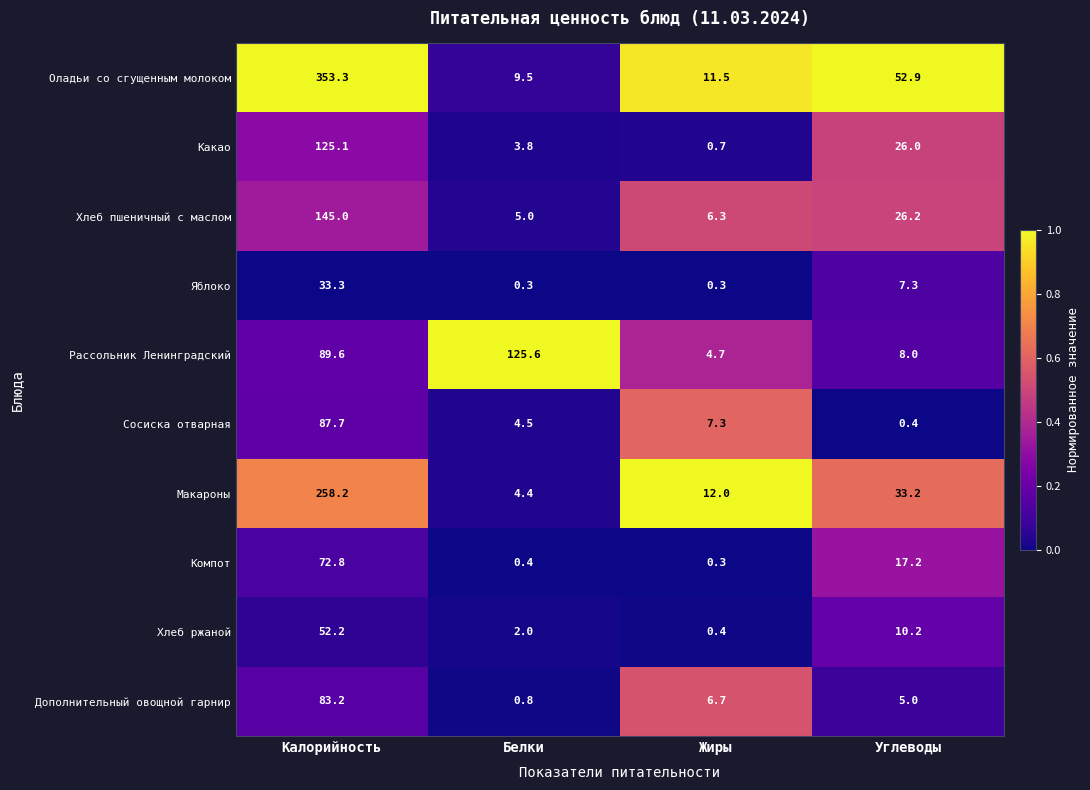

Which series changed the most between Калорийность and Жиры?

Оладьи со сгущенным молоком